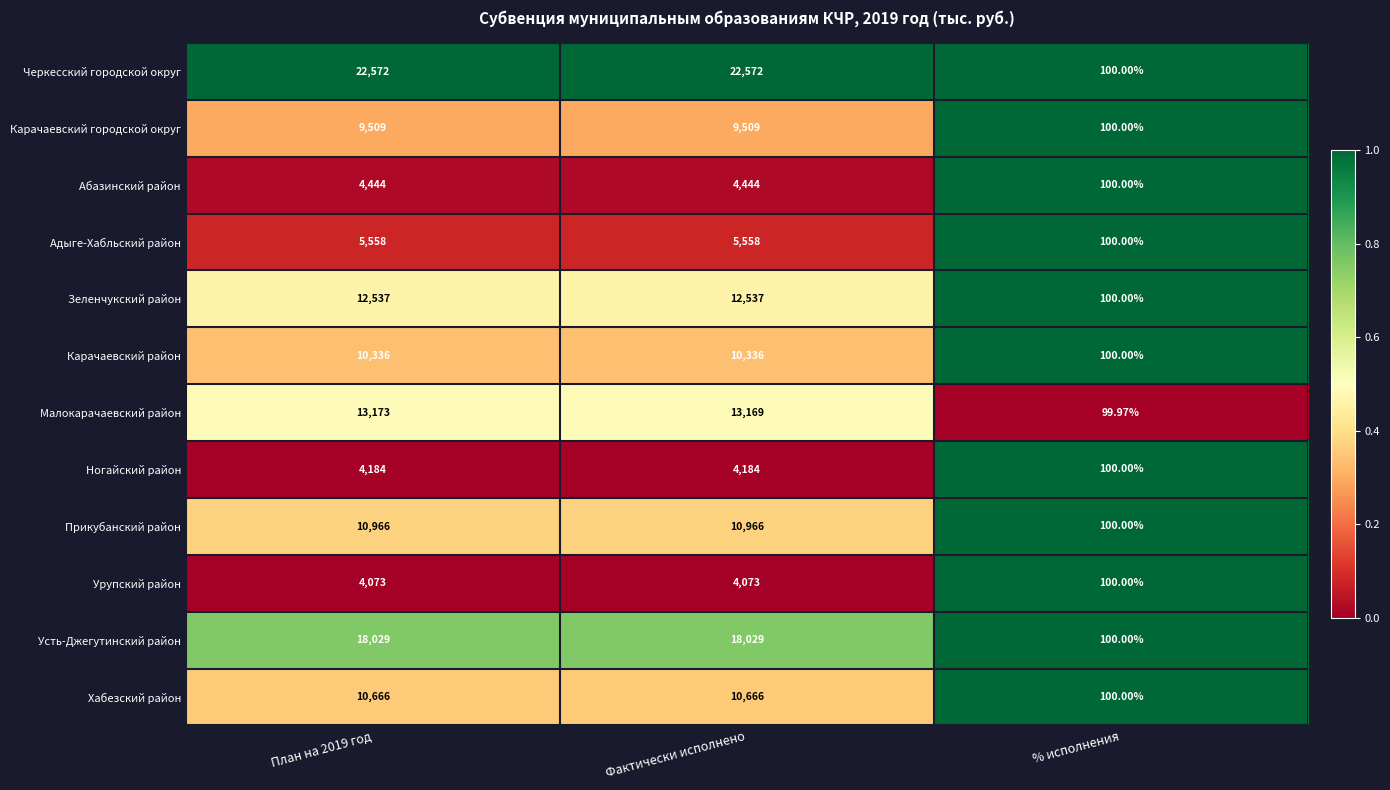

Between План на 2019 год and % исполнения, which series saw the biggest shift?

Черкесский городской округ